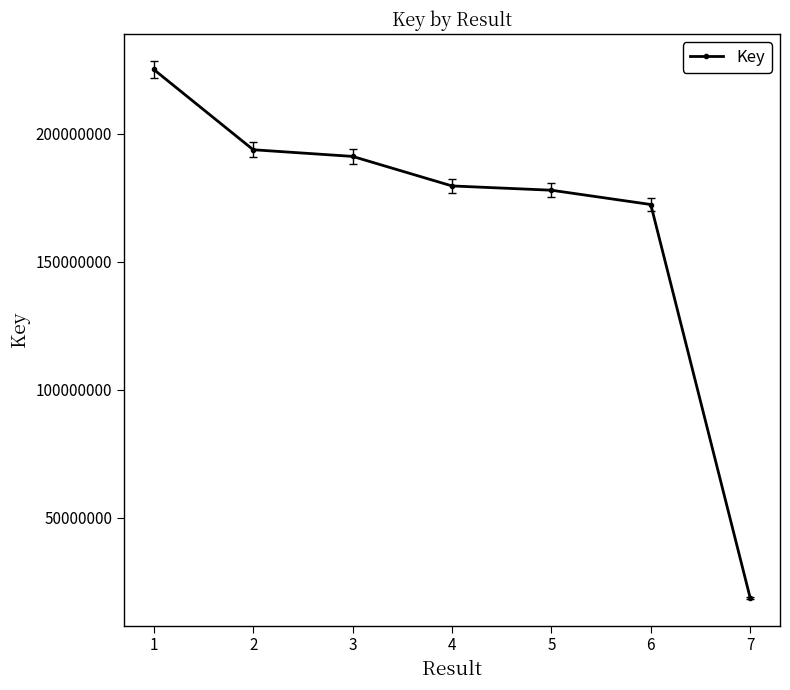

What is the minimum value shown in the chart?

18705687